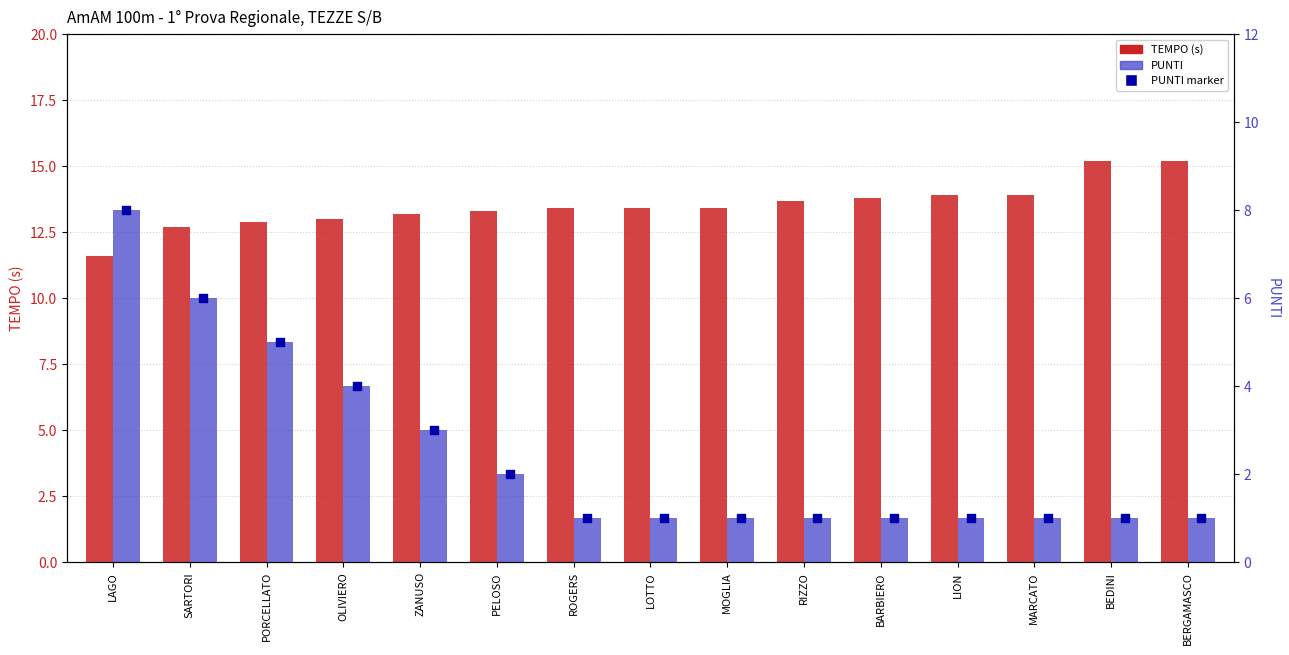

Which series contains the lowest Y value?

PUNTI